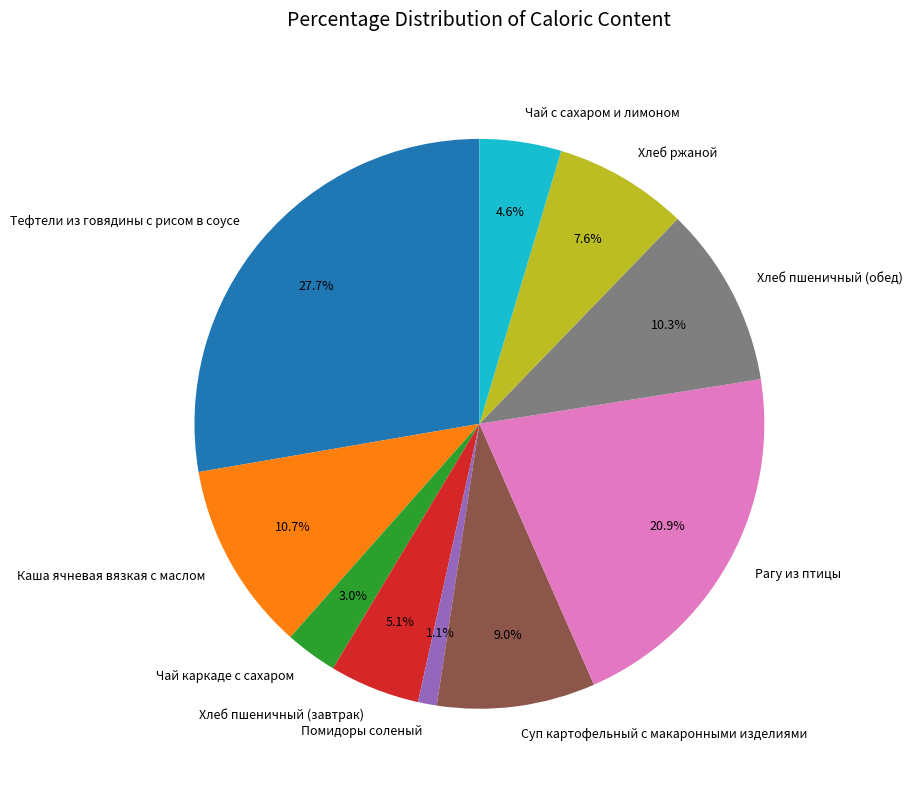

Which slice is the largest?

Тефтели из говядины с рисом в соусе